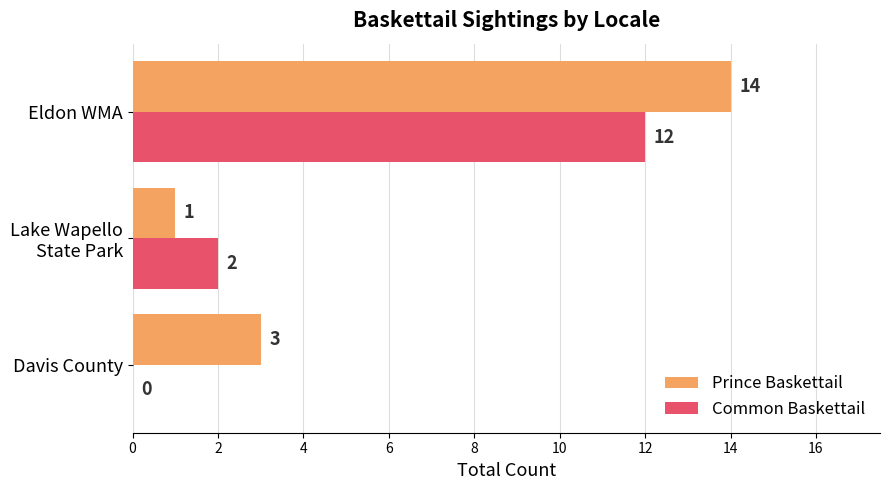

How many Prince Baskettail values are between 1 and 14?

3